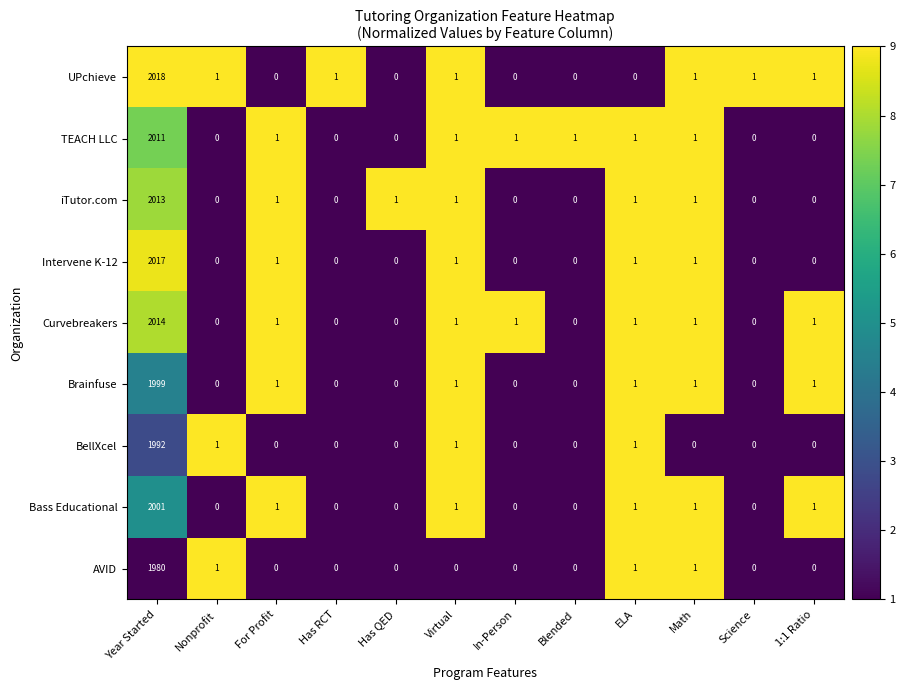

The value of Brainfuse at Science is 914. True or false?

False